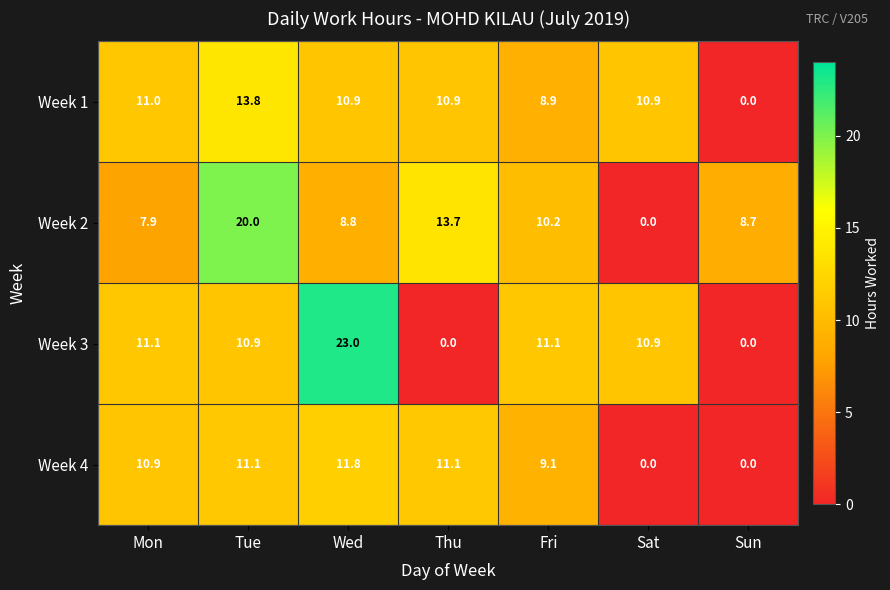

Is it true that Week 4 equals 10.9 at Mon?

True